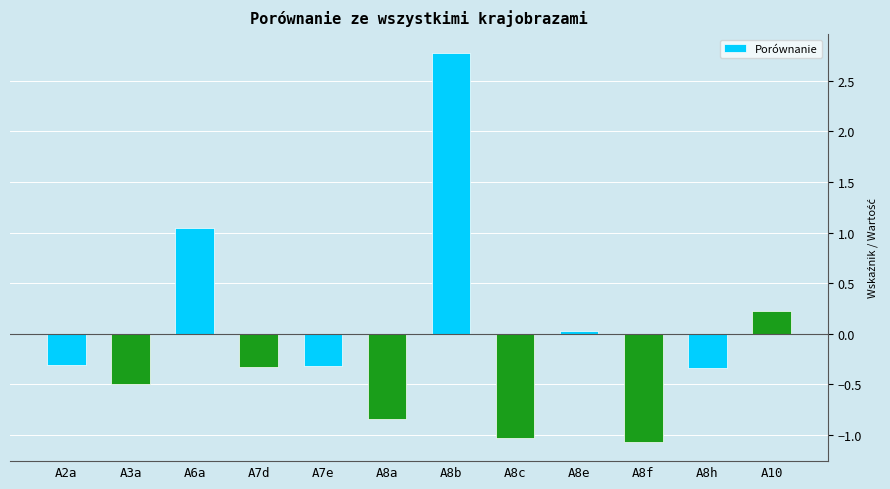

What is the difference between the values at A8b and A10?

2.5